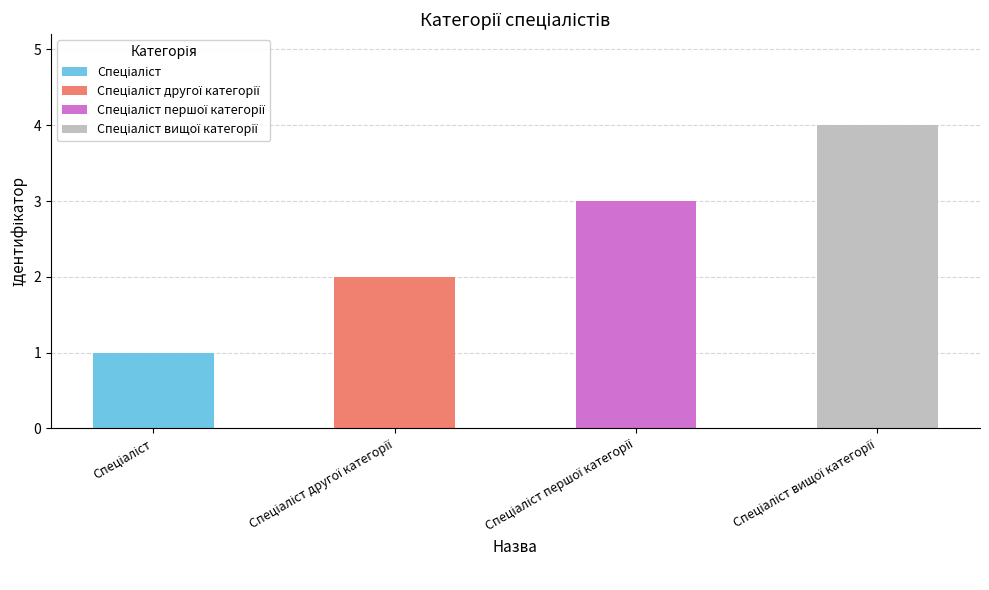

At which label is the value closest to 2?

Спеціаліст другої категорії